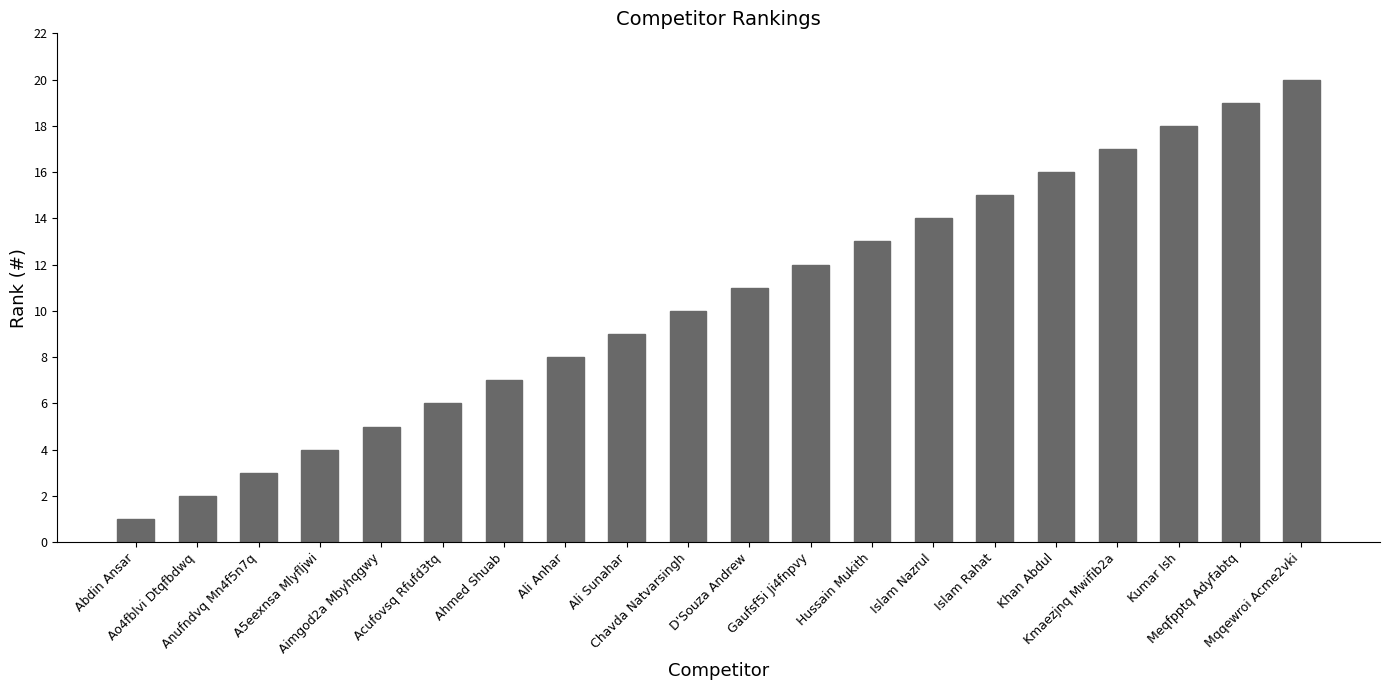

What is the change in value from A5eexnsa Mlyfljwi to Meqfpptq Adyfabtq?

+15